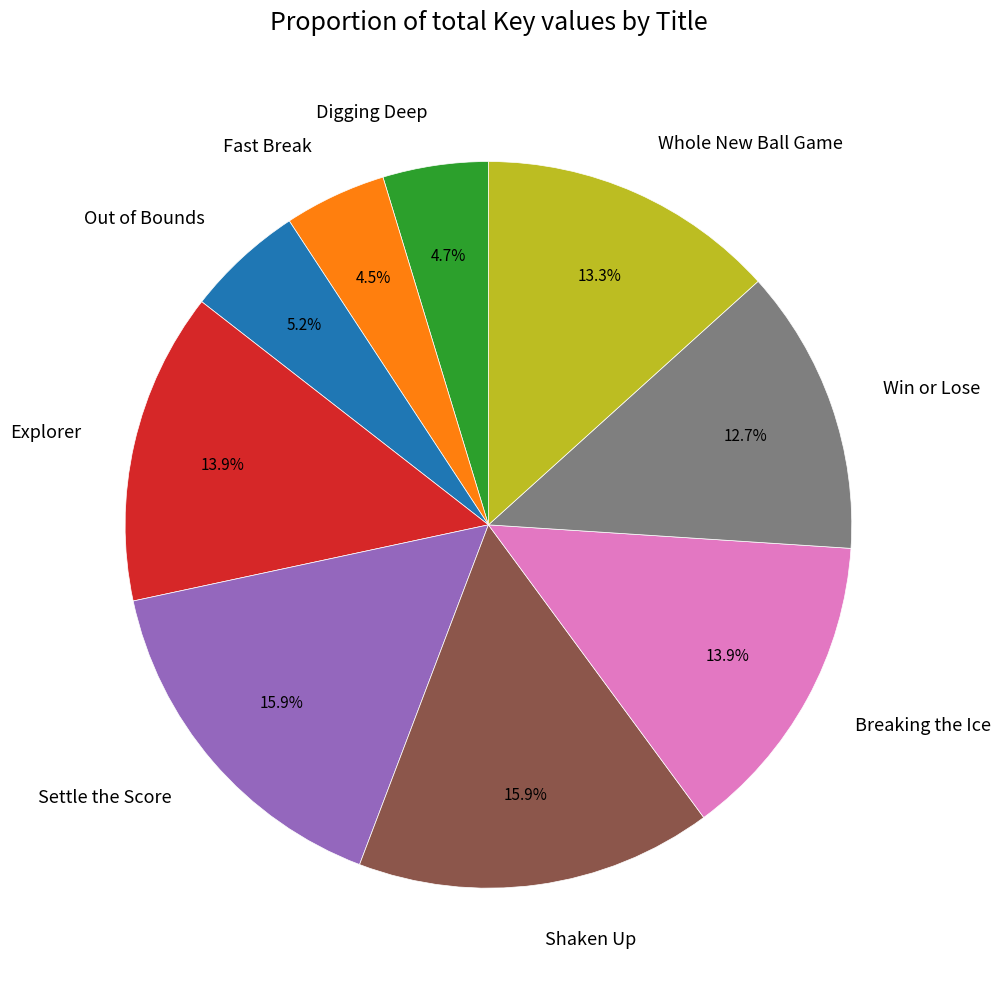

The Explorer slice represents 14% of the pie. True or false?

True